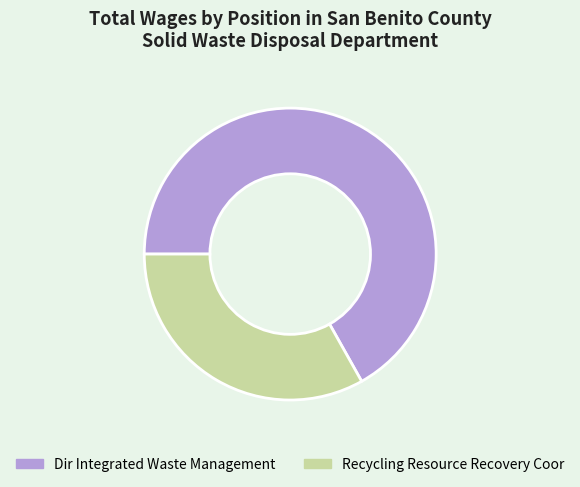

Rank the categories by value from lowest to highest.

Recycling Resource Recovery Coor, Dir Integrated Waste Management